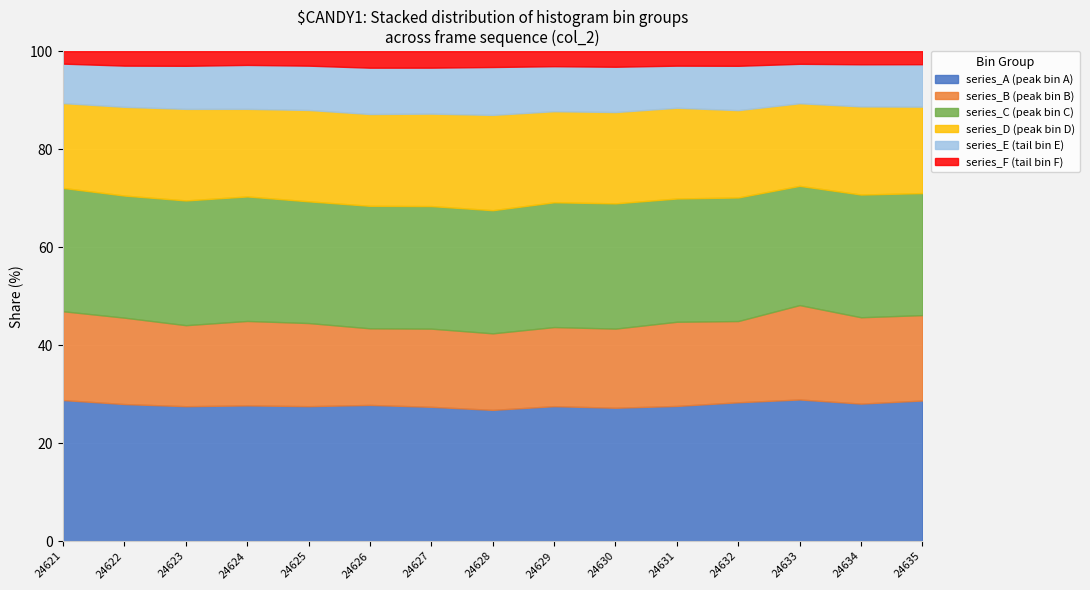

What is the total value across all series at 24635?

100.0